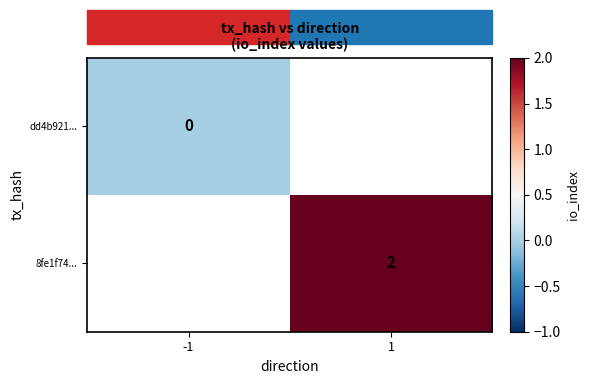

True or false: 8fe1f74... has a value of 2 at 1.

True